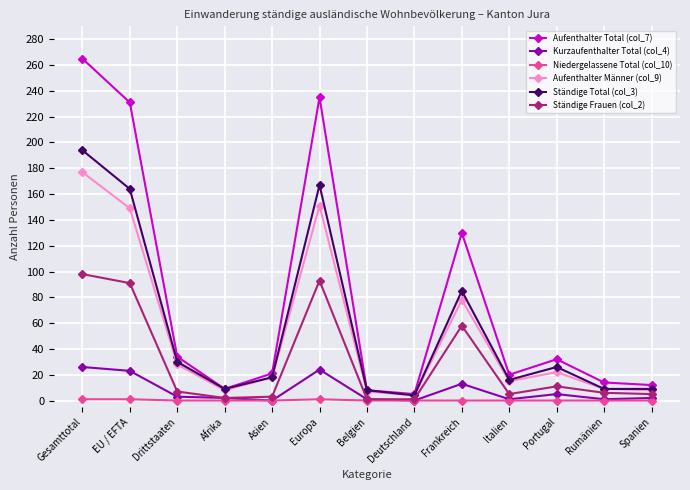

At which category is the sum across all series the highest?

Gesamttotal